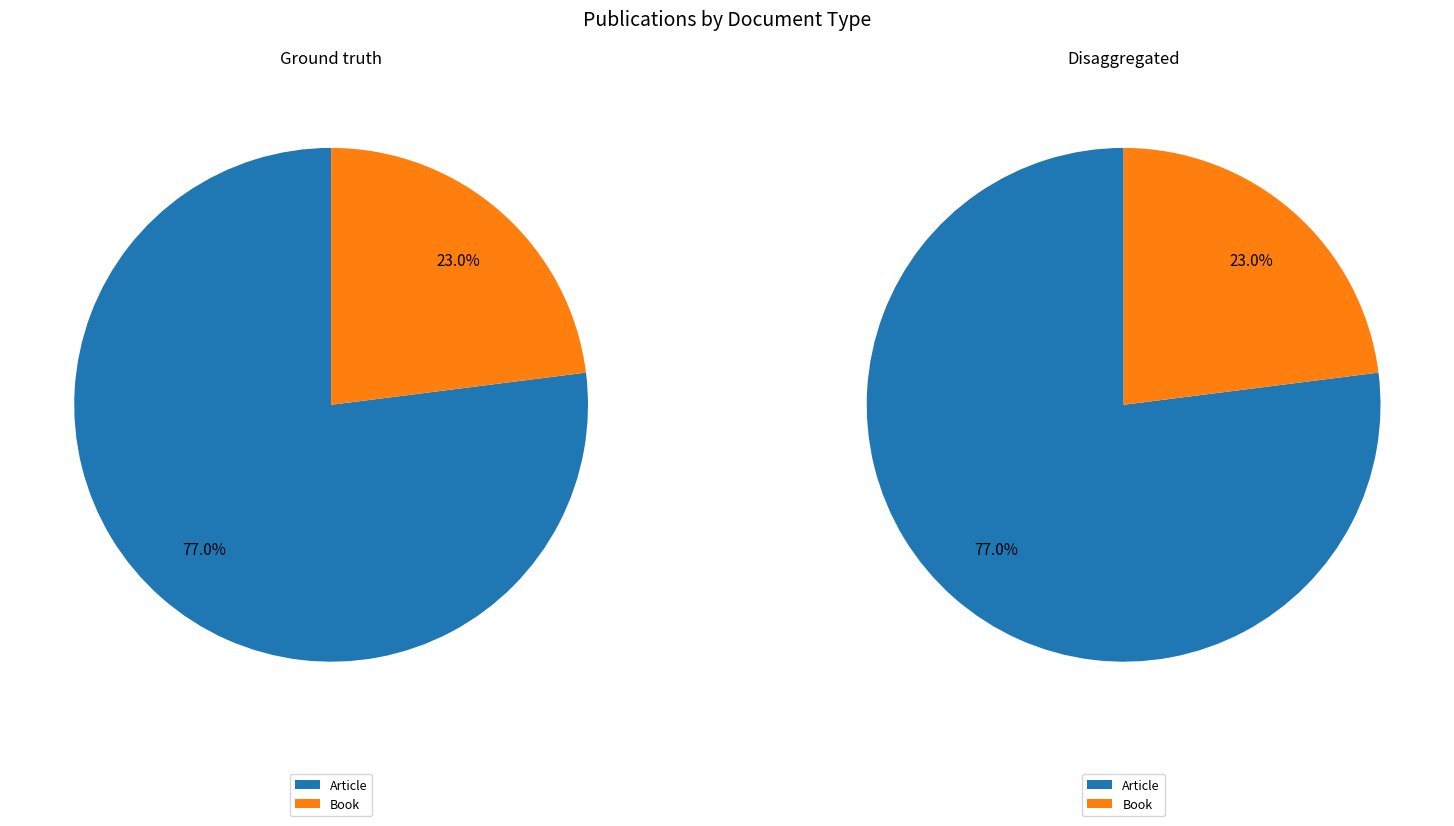

Is the sum of Article and Book greater than half?

Yes